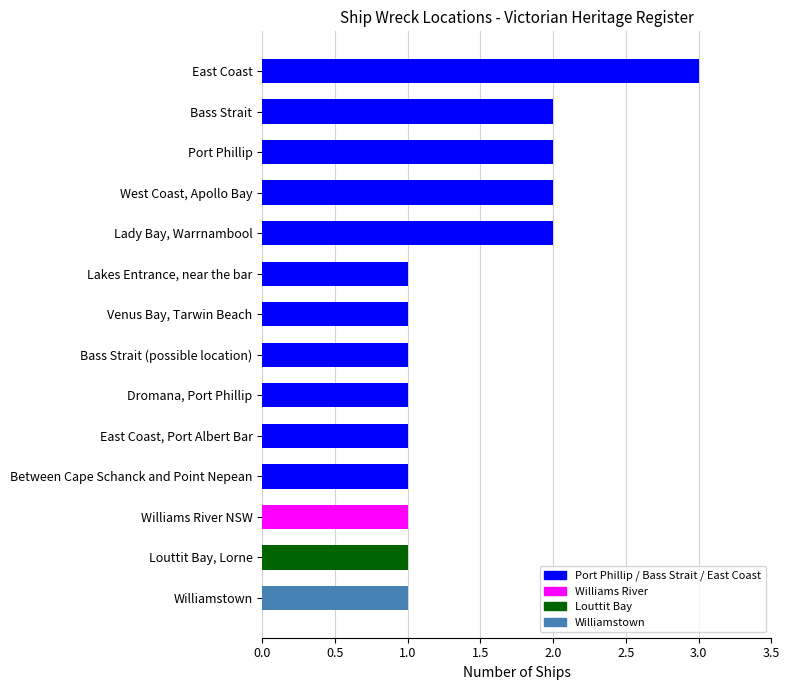

What is the difference between the second highest and minimum values?

1